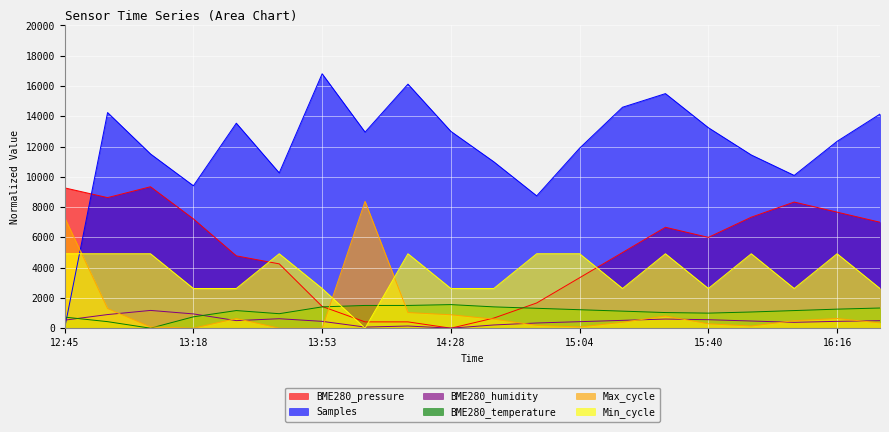

Where is BME280_temperature nearest to the value 779?

13:18